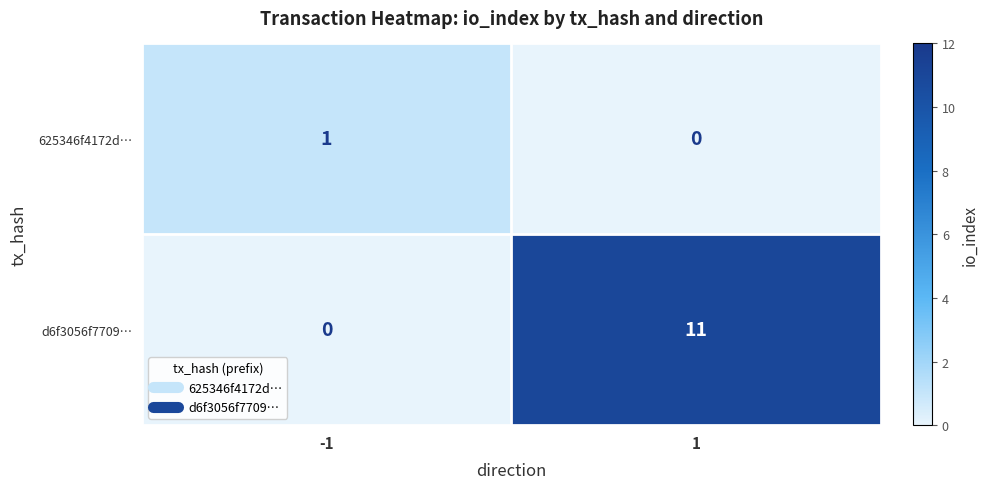

Reading right to left, transcribe all the data shown in this chart.

625346f4172d…: 1=0	-1=1
d6f3056f7709…: 1=11	-1=0